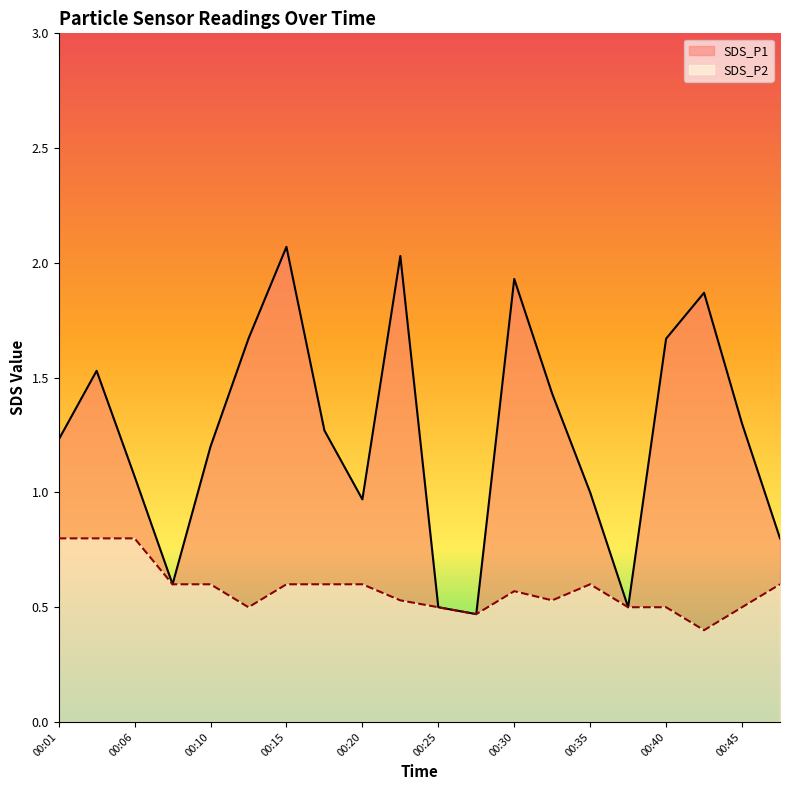

How many lines are shown in the chart?

2